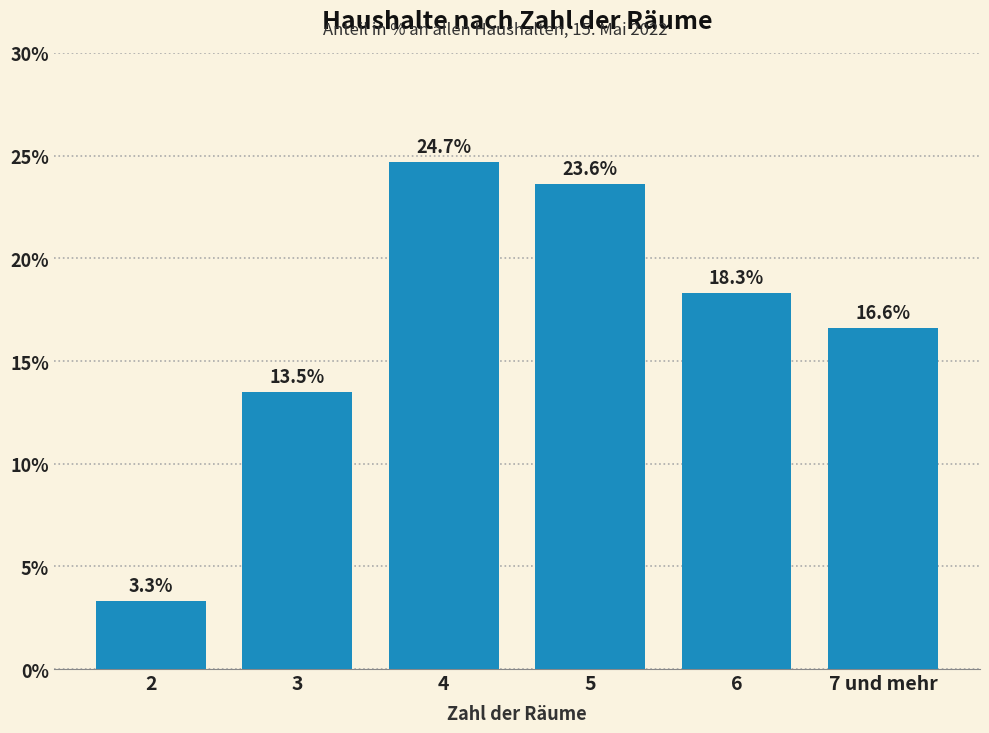

Reading left to right, transcribe all the data shown in this chart.

2=3.3	3=13.5	4=24.7	5=23.6	6=18.3	7 und mehr=16.6